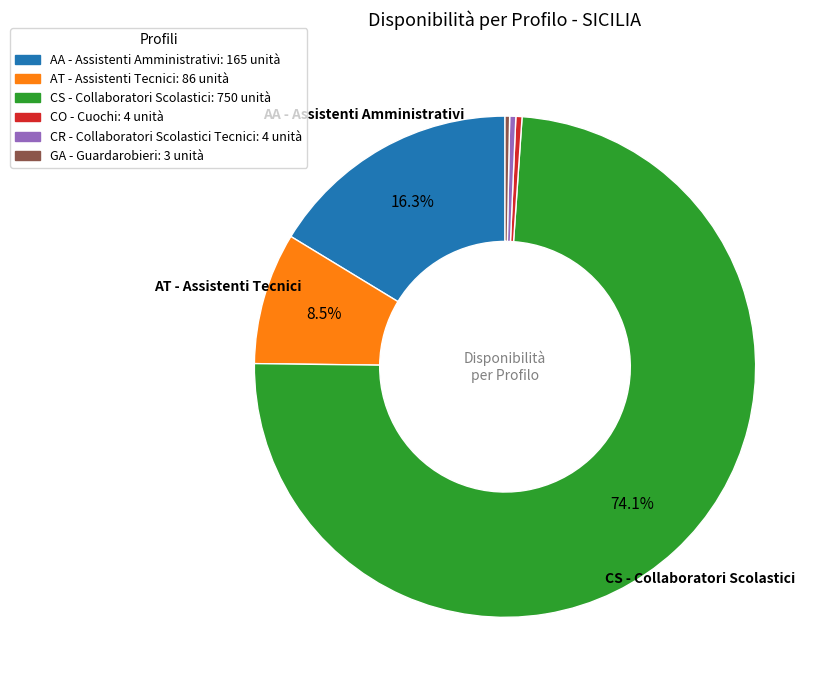

Is it true that CR - Collaboratori Scolastici Tecnici is 0% of the pie?

True